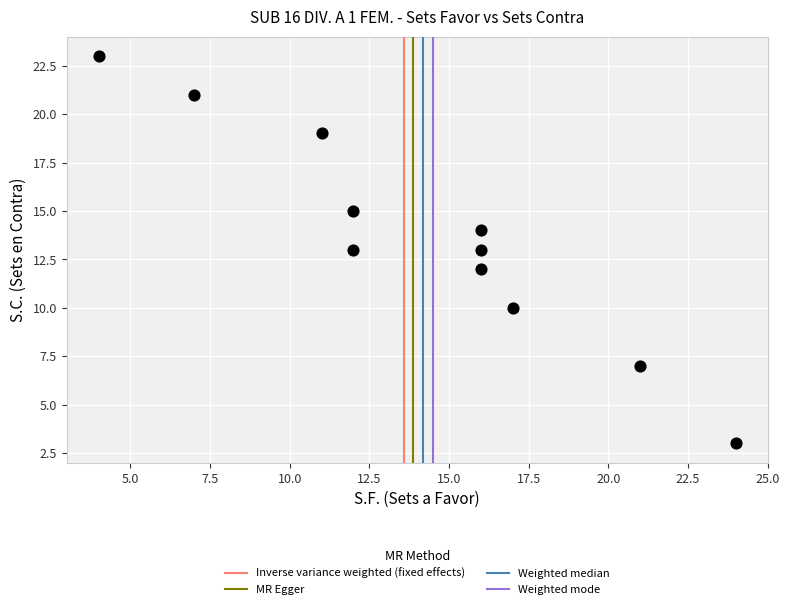

What is the range of X values (max minus min)?

20